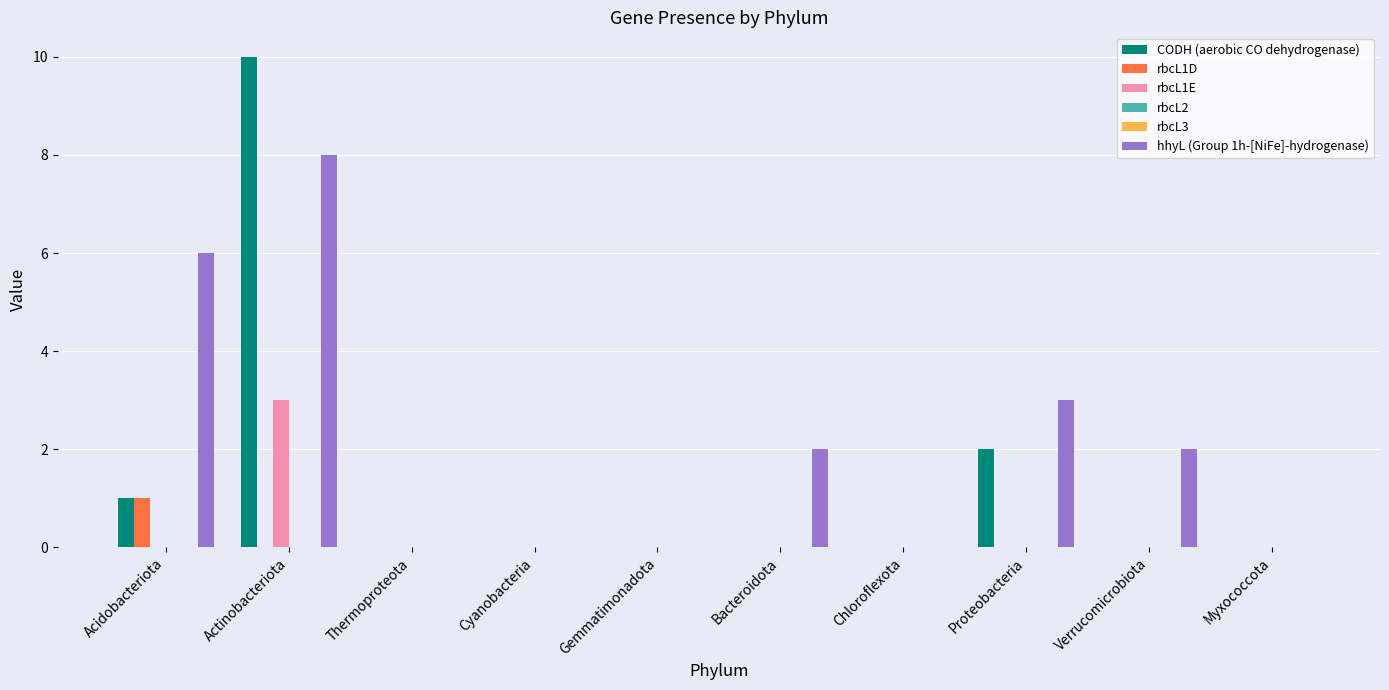

What is the difference between the maximum and minimum values in the rbcL1D series?

1